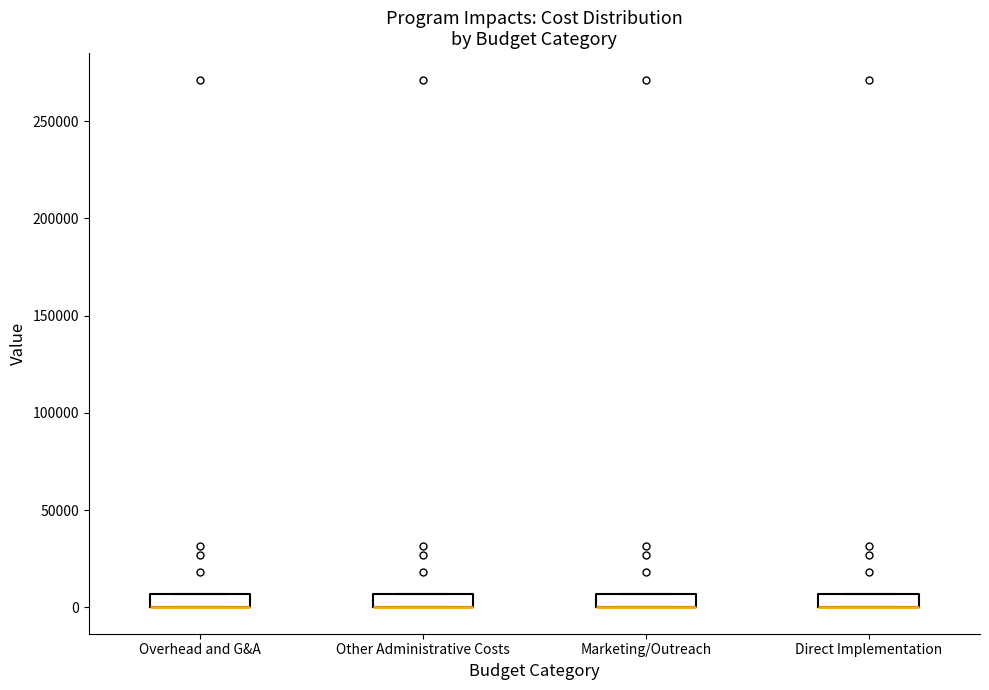

Where is the upper edge of the box for Direct Implementation on the y-axis? The values are not printed on the chart, so give them approximately, as read against the axis.

5000